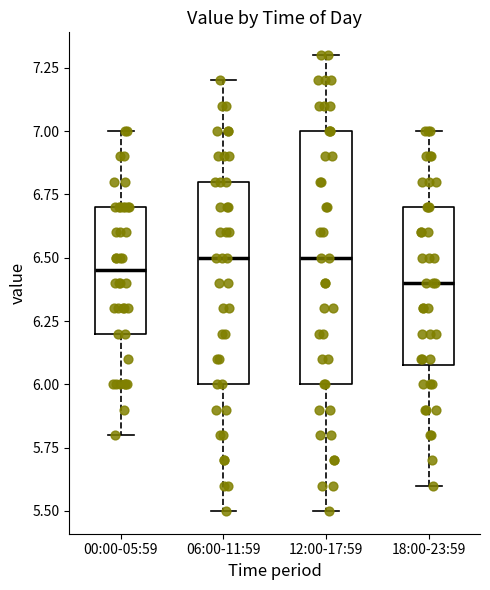

Where does the median line of the box for 00:00-05:59 sit on the y-axis? The values are not printed on the chart, so give them approximately, as read against the axis.

6.45